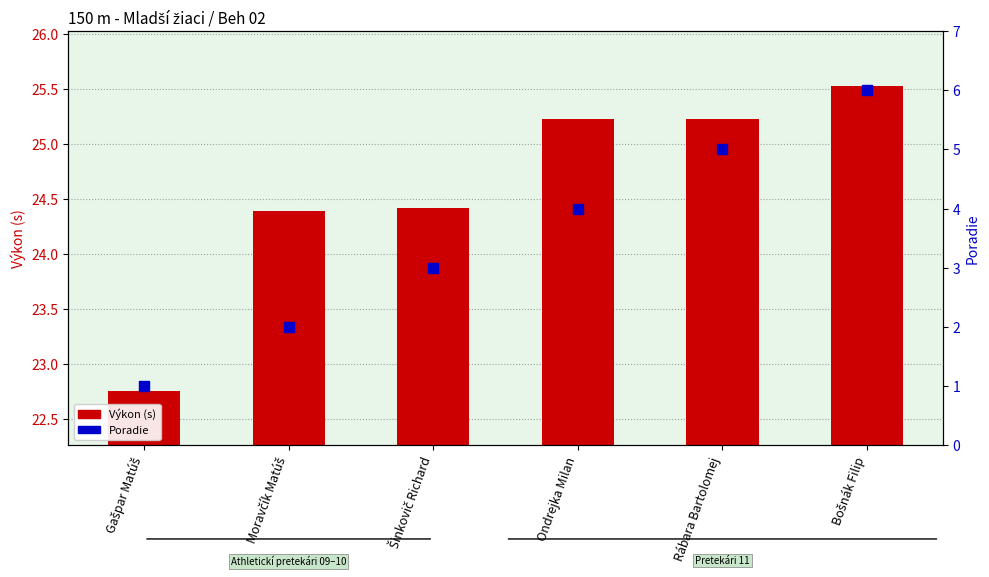

Which series has the largest Y range (max minus min)?

Poradie